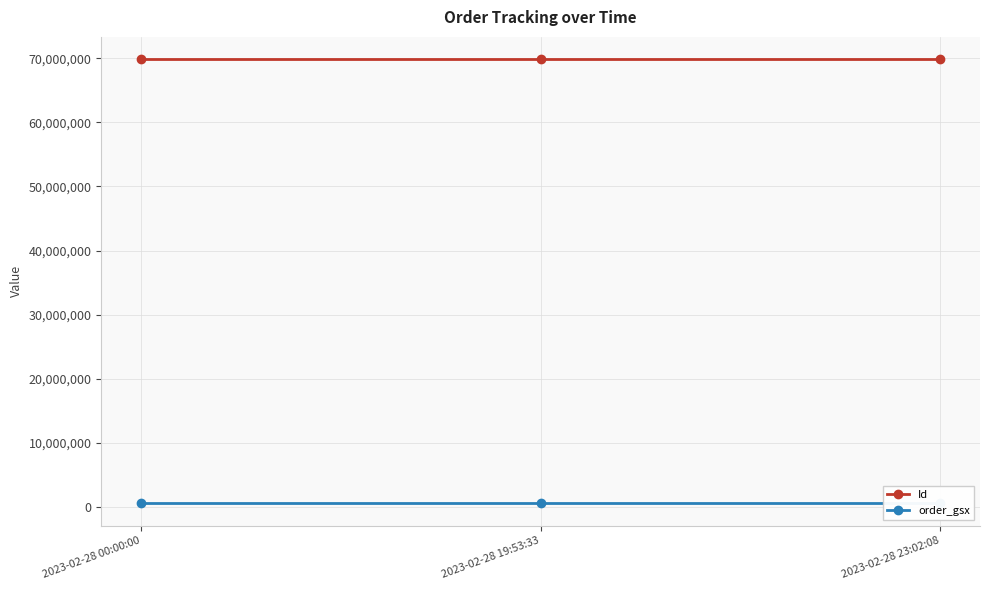

What is the total value across all series at 2023-02-28 00:00:00?

70409141